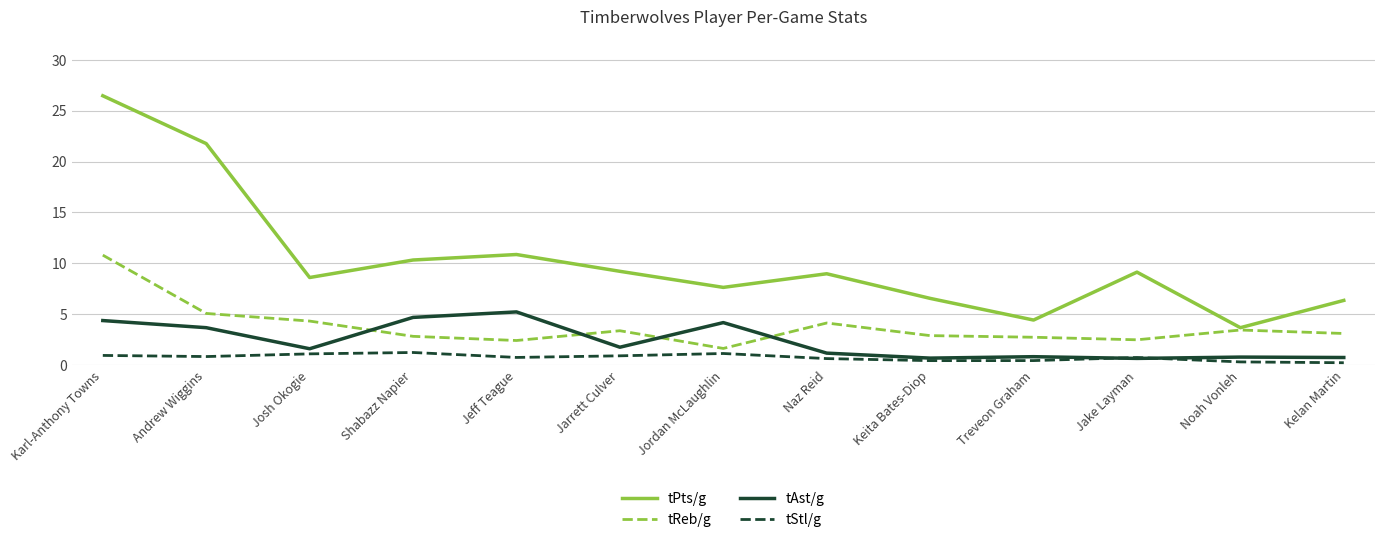

Is it true that tStl/g equals 0.7 at Jake Layman?

True